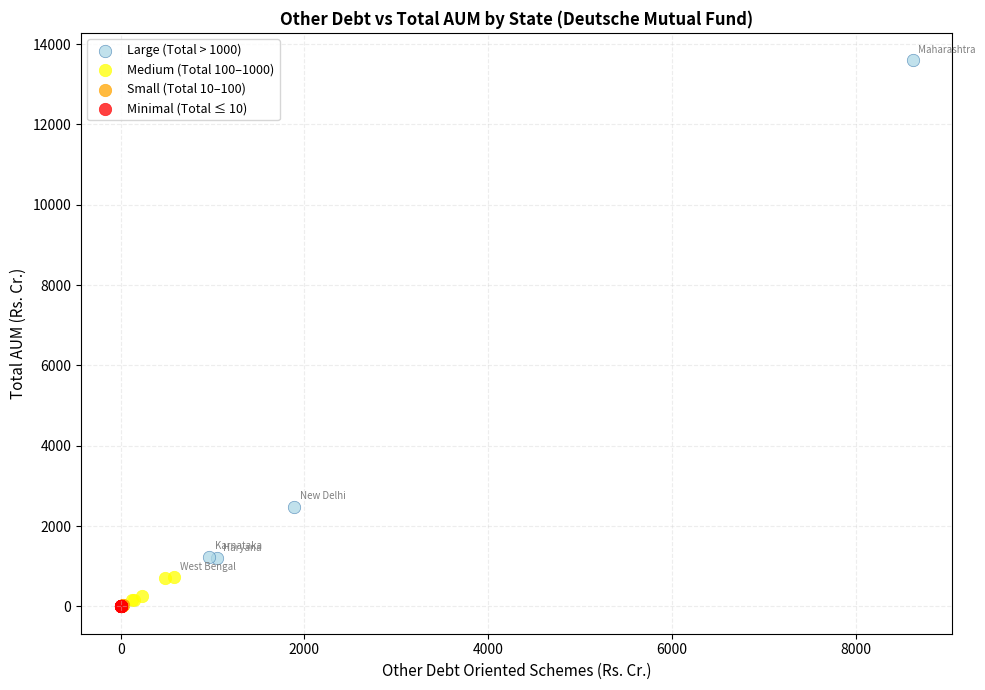

Which series has the widest spread of Y values?

Large (Total > 1000)